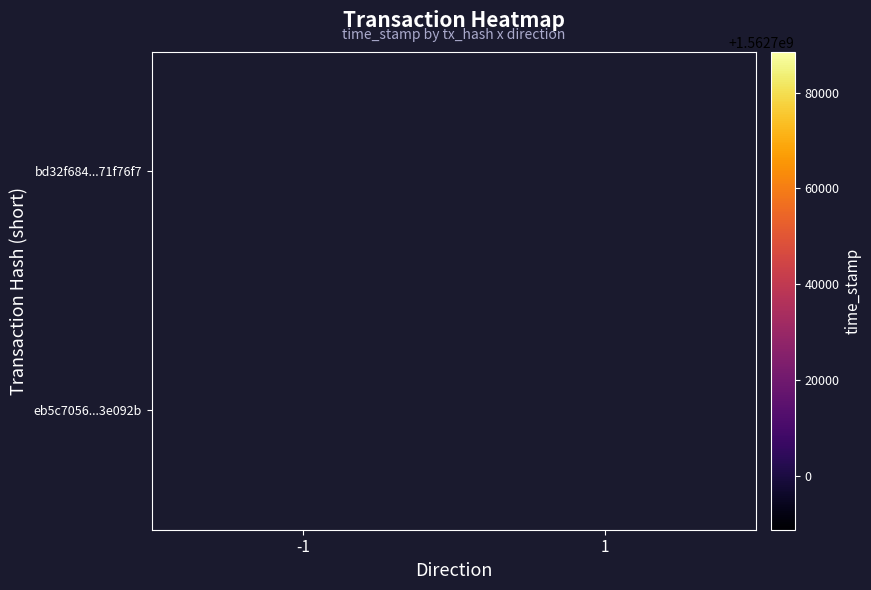

Between -1 and 1, which is larger?

1